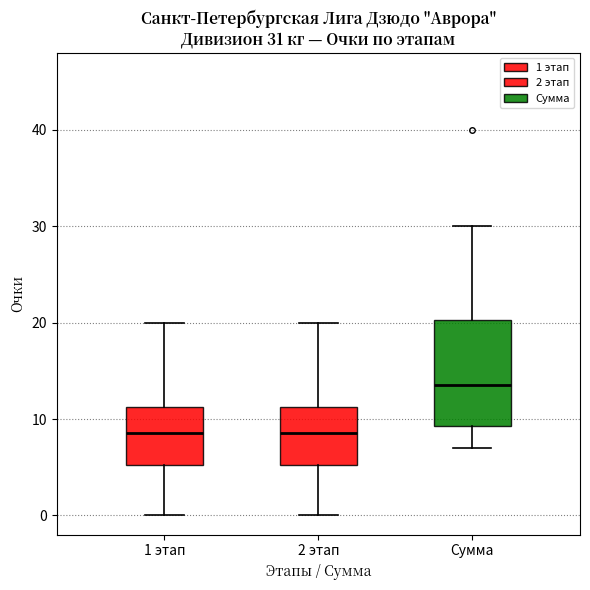

Comparing the boxes themselves (not the whiskers), which one is the tallest?

Сумма